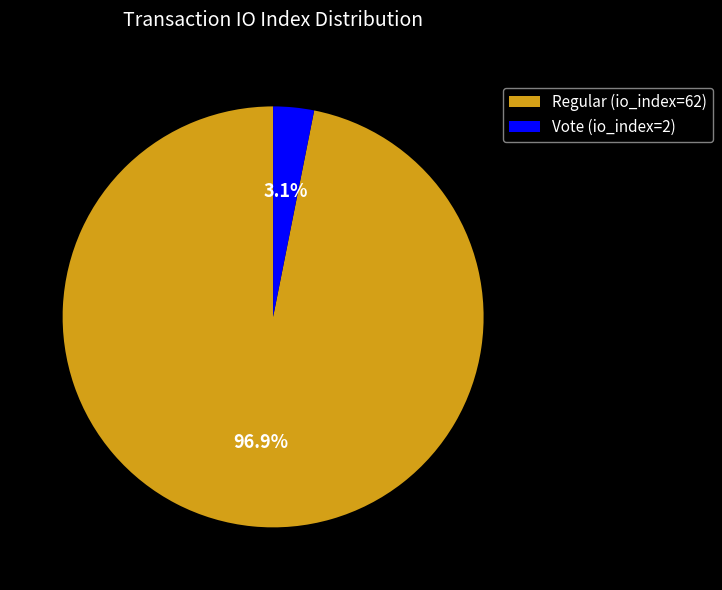

To the nearest percent, what portion does Vote (io_index=2) represent?

3%